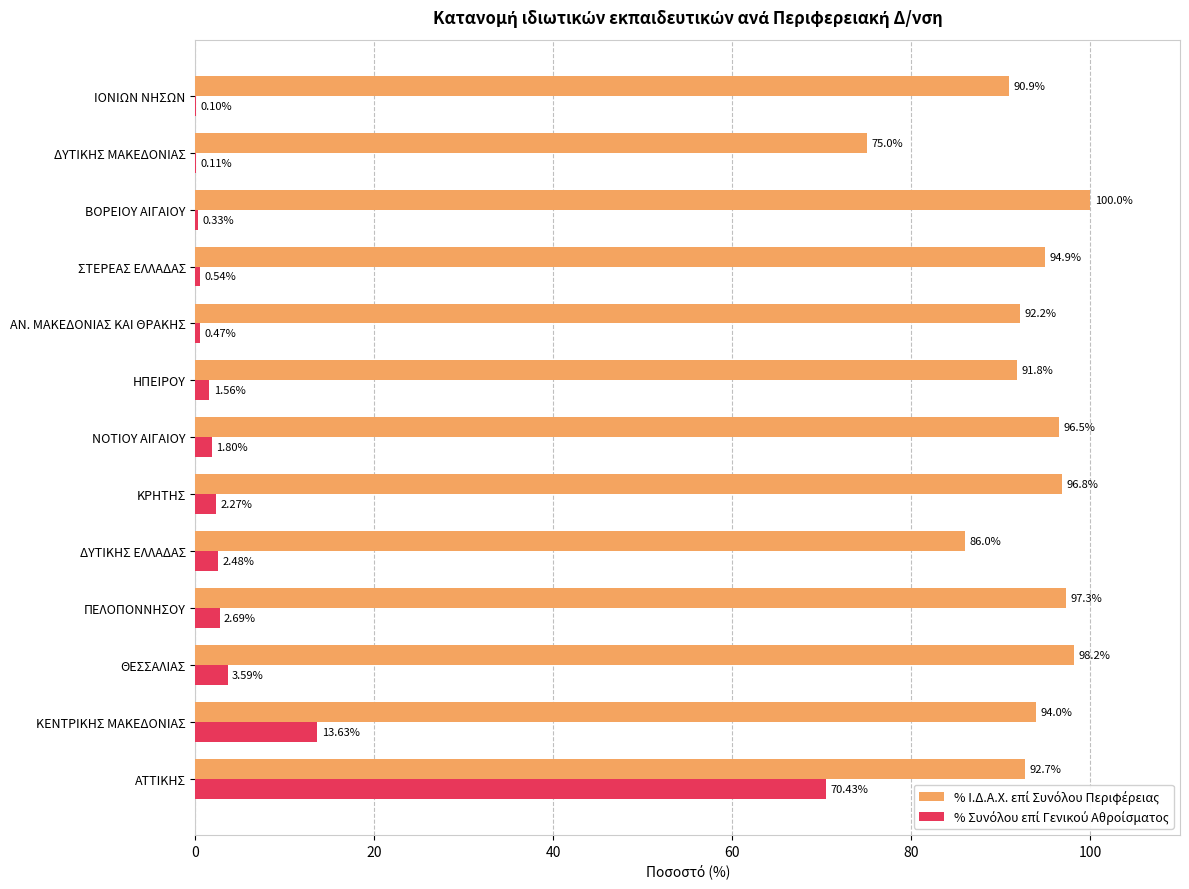

What is the total value across all series at ΒΟΡΕΙΟΥ ΑΙΓΑΙΟΥ?

100.3